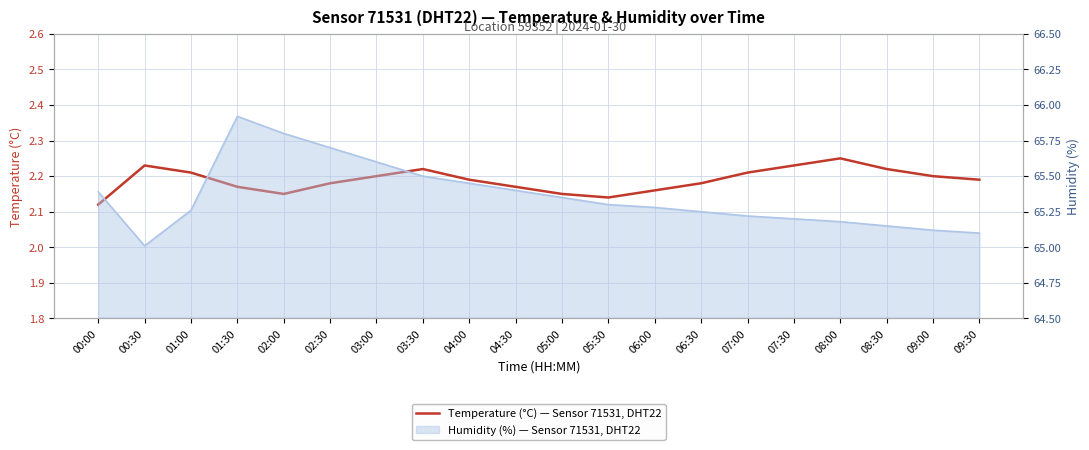

In humidity (line), how many points are lower than both neighbors (excluding endpoints)?

1